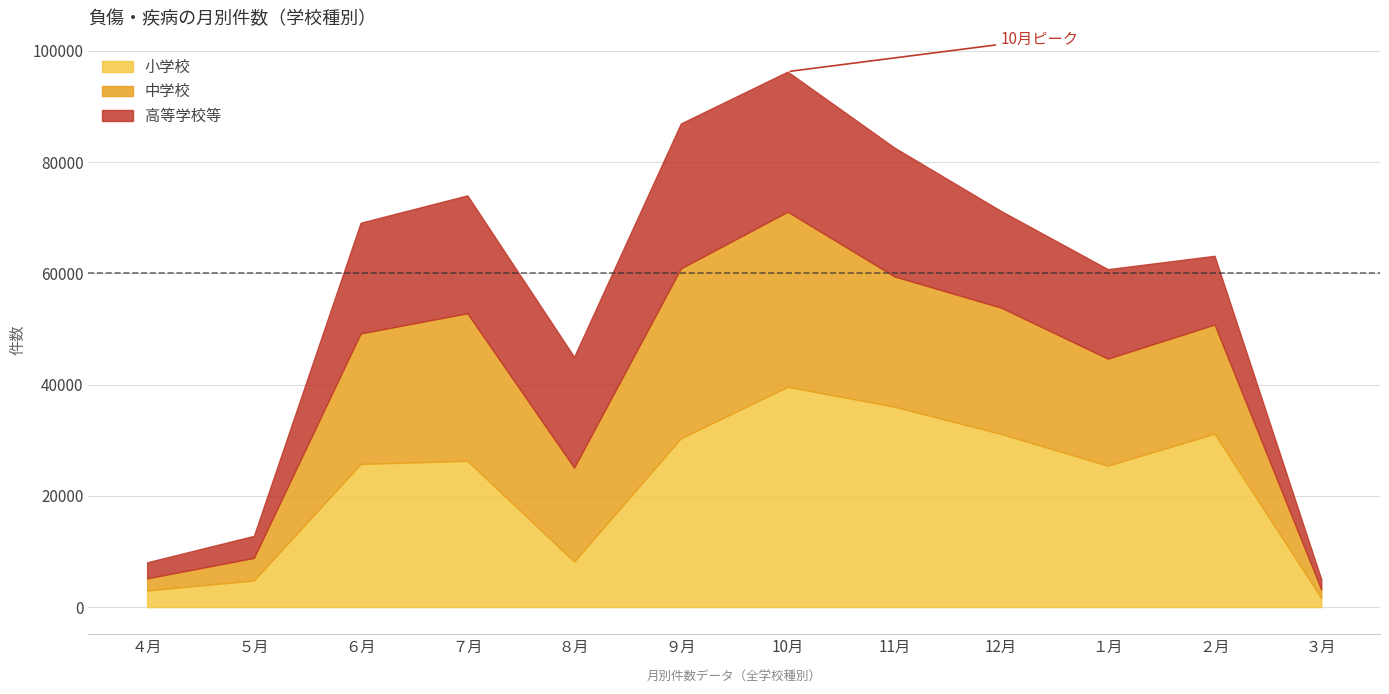

What are all the series names shown in the legend?

小学校, 中学校, 高等学校等